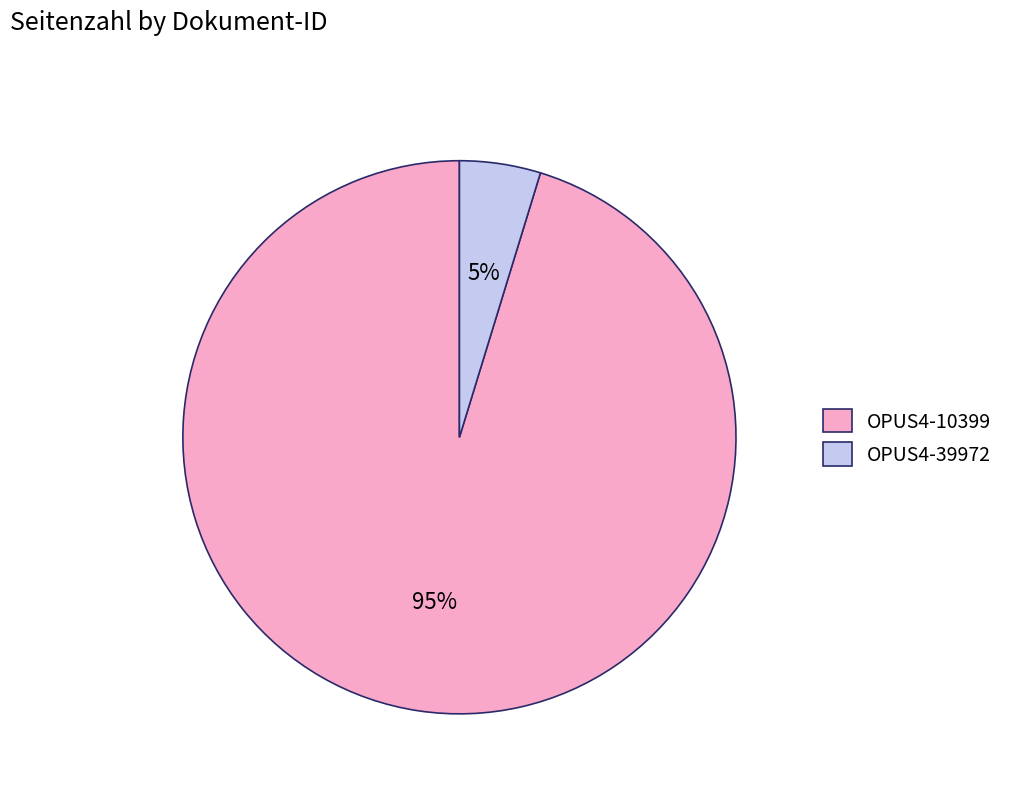

To the nearest percent, what is the average slice percentage?

50%